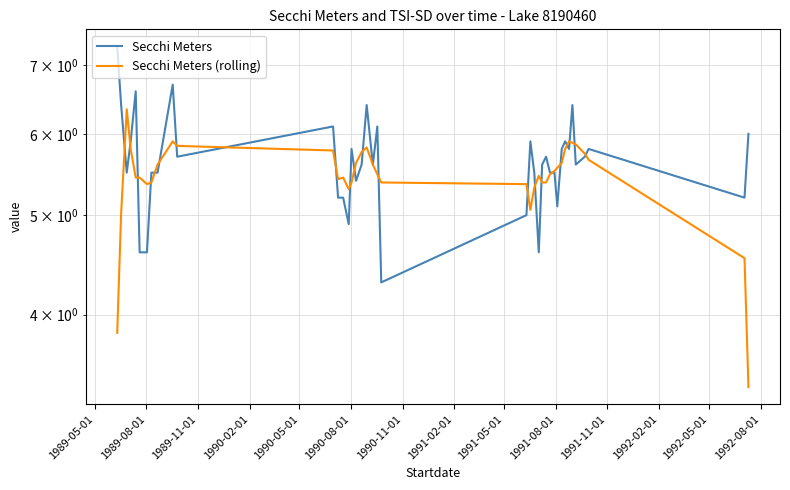

Which series has the largest range (max minus min)?

Secchi Meters